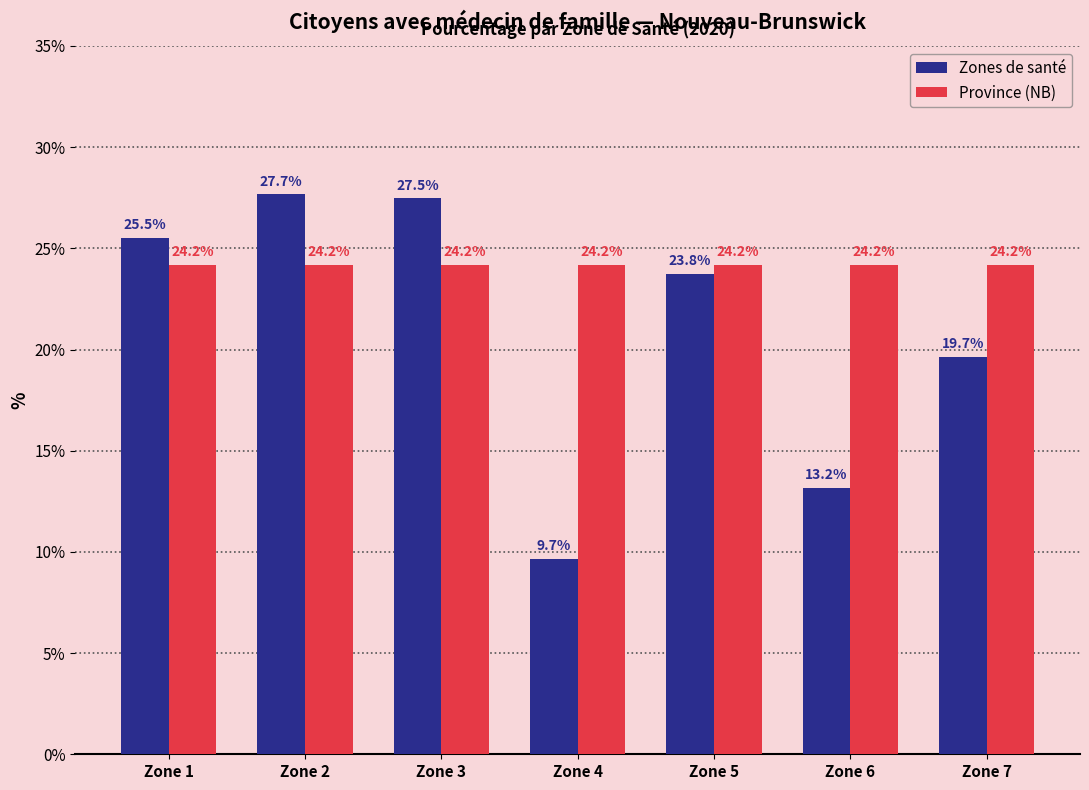

Rank the series at Zone 3 from highest to lowest value.

Zones de santé, Province (NB)